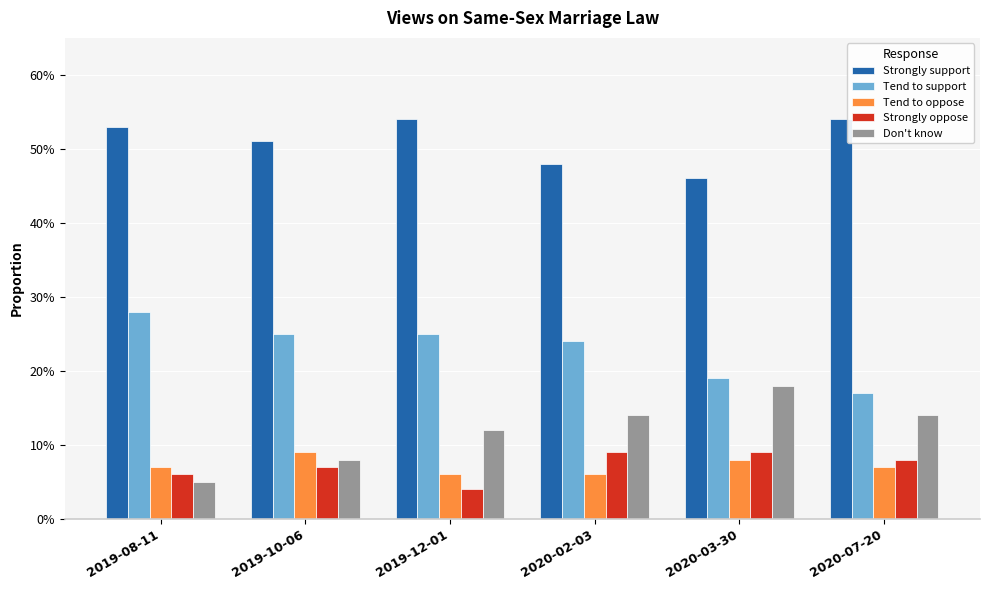

Are the bars grouped side by side (vs. stacked)?

Yes